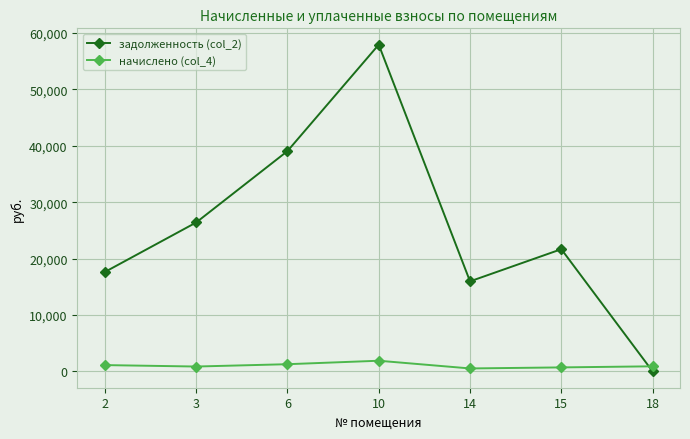

What is the average value of the задолженность (col_2) series?

25528.6